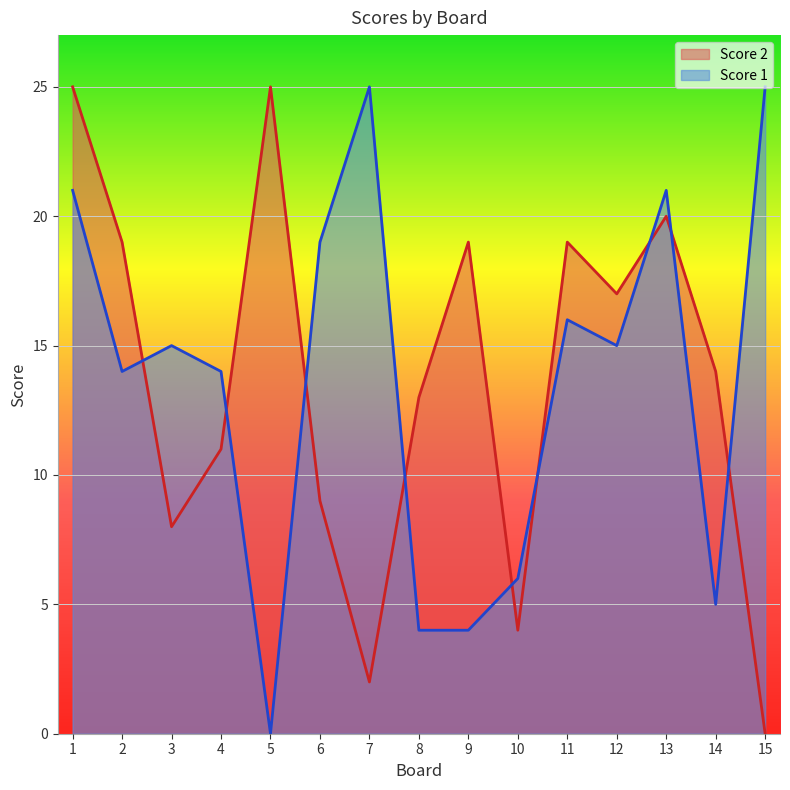

How many lines are shown in the chart?

2